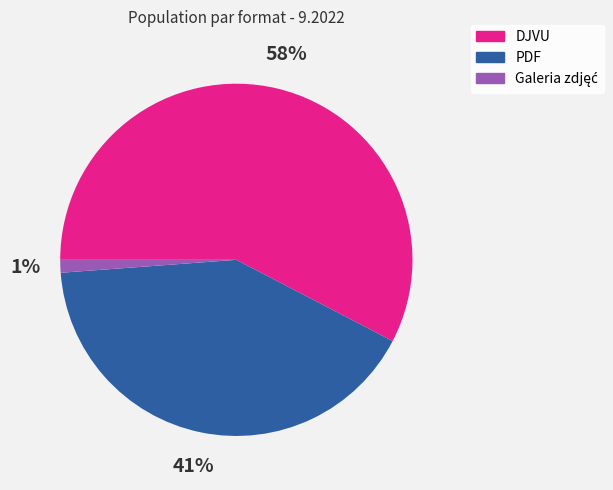

Is it true that DJVU is 58% of the pie?

True